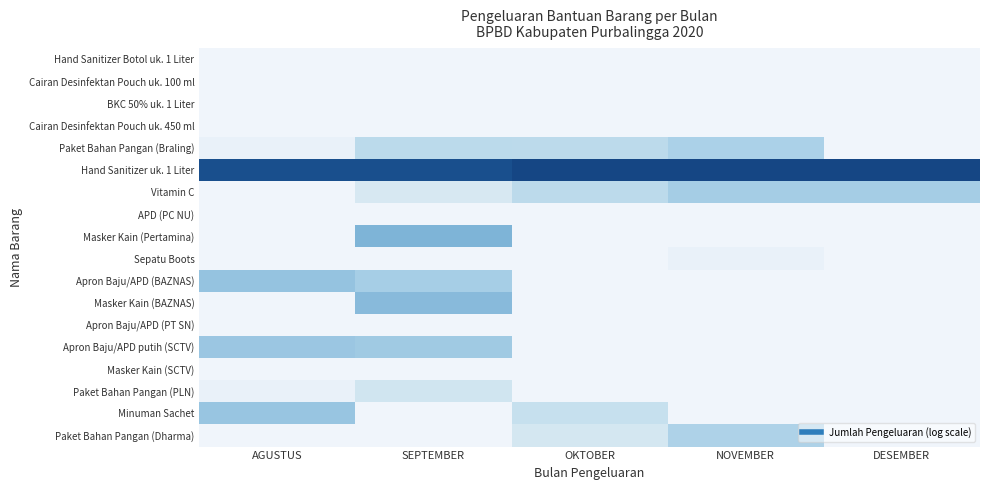

At OKTOBER, list the series in order from largest to smallest.

row_5, row_4, row_6, row_16, row_17, row_0, row_1, row_2, row_3, row_7, row_8, row_9, row_10, row_11, row_12, row_13, row_14, row_15